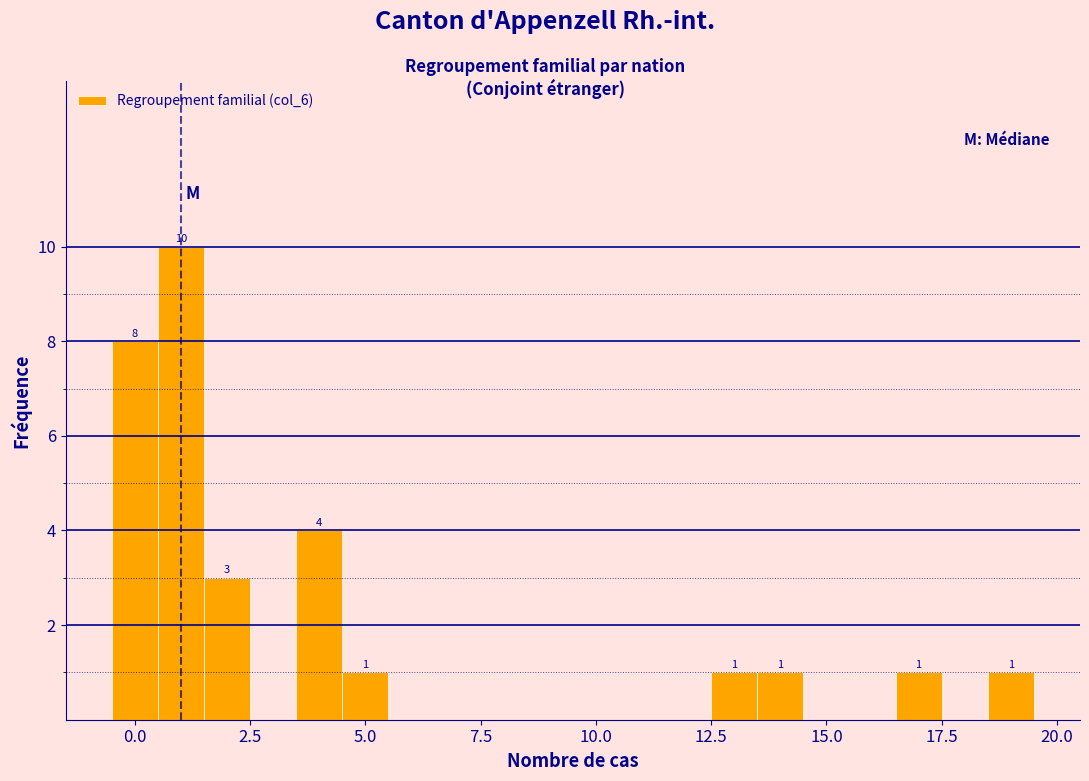

Read against the x-axis, roughly where is the centre of the tallest bar?

1.0